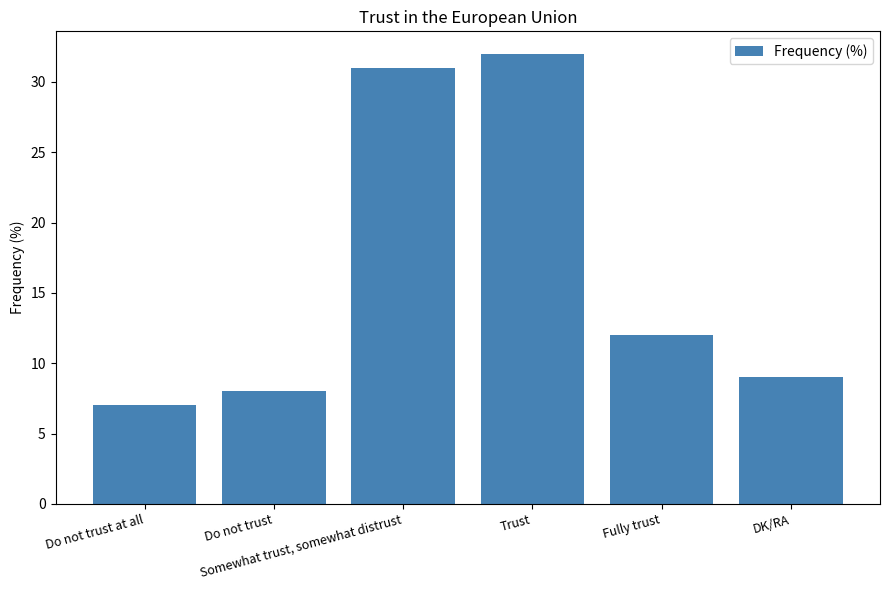

What is the minimum value shown in the chart?

7